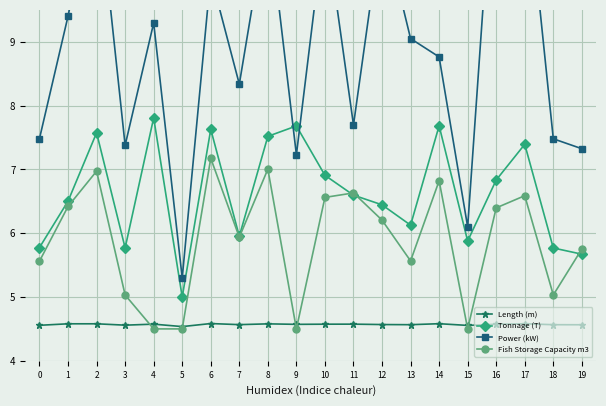

Is it true that Fish Storage Capacity m3 equals 2.8 at 15?

False